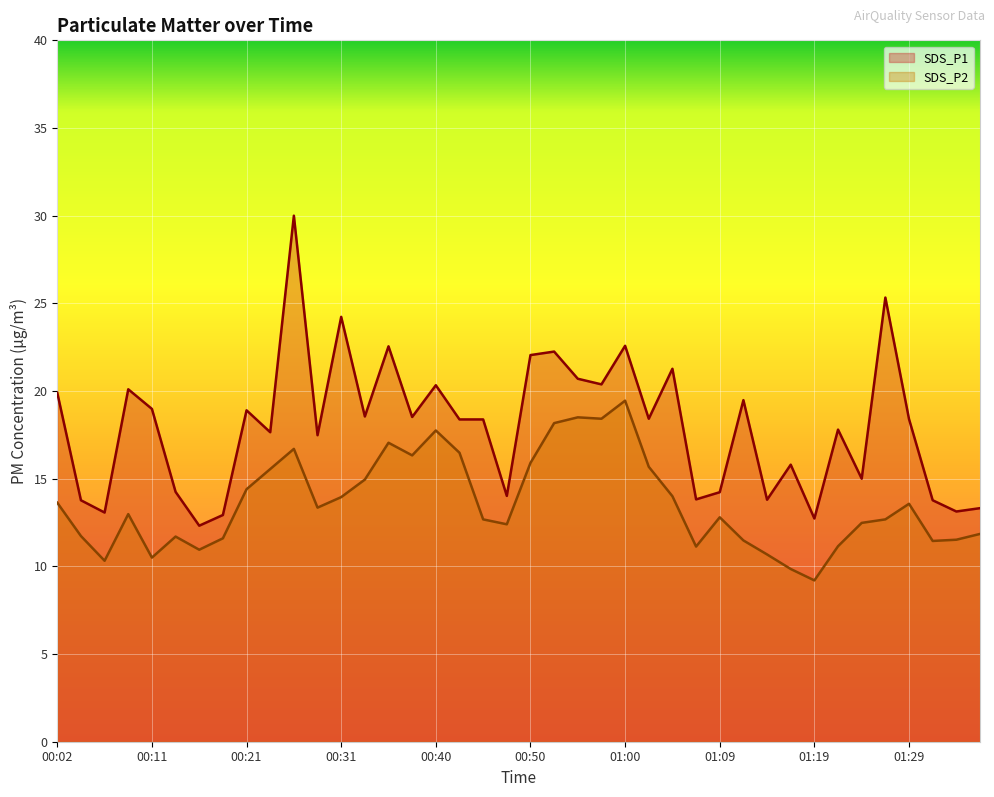

True or false: SDS_P2 and SDS_P1 cross at least once.

False